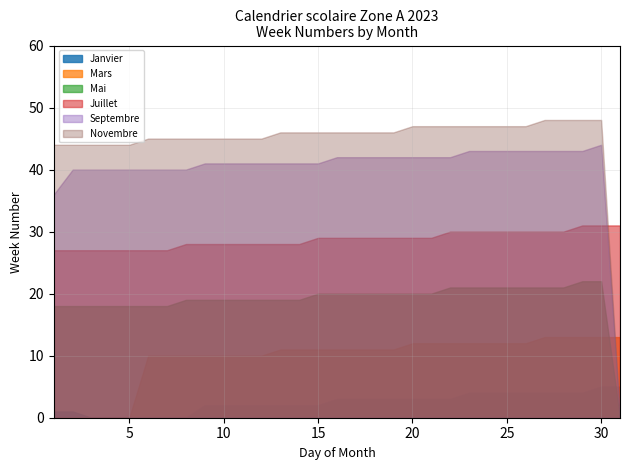

What are all the series names shown in the legend?

Janvier, Mars, Mai, Juillet, Septembre, Novembre